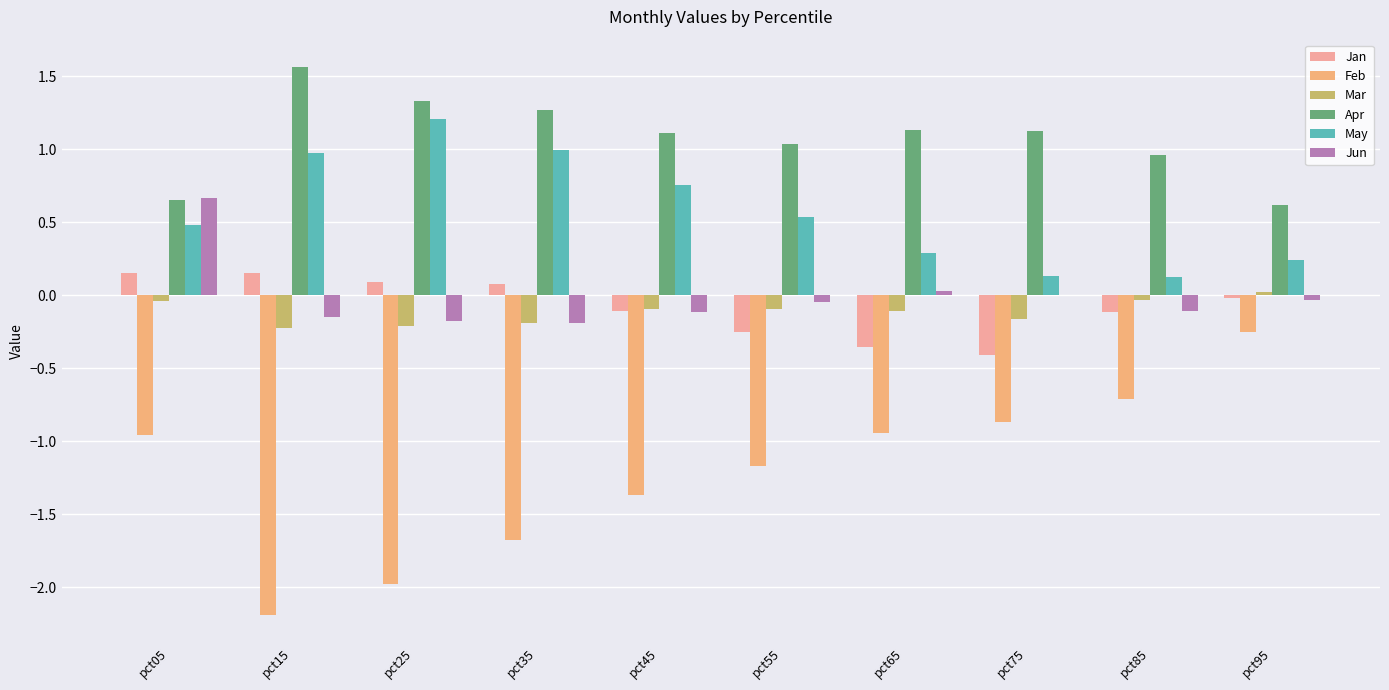

How many categories are shown in the chart?

10